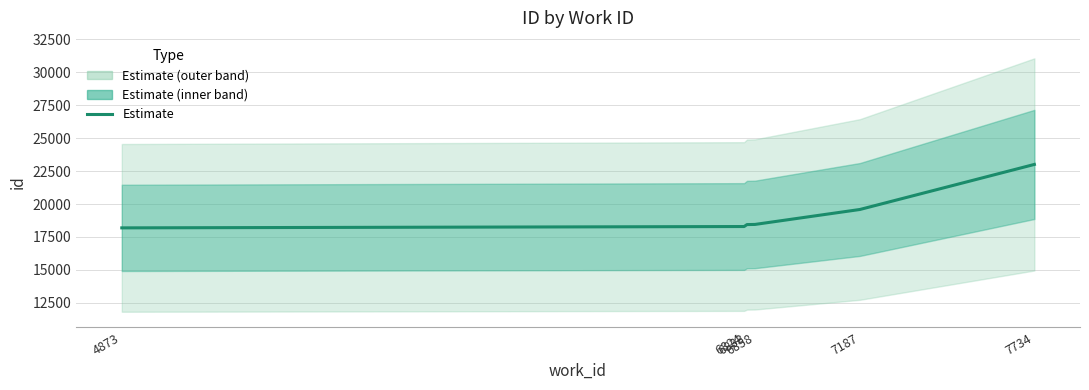

What is the sum of the values at 7187 and 6858?

38039